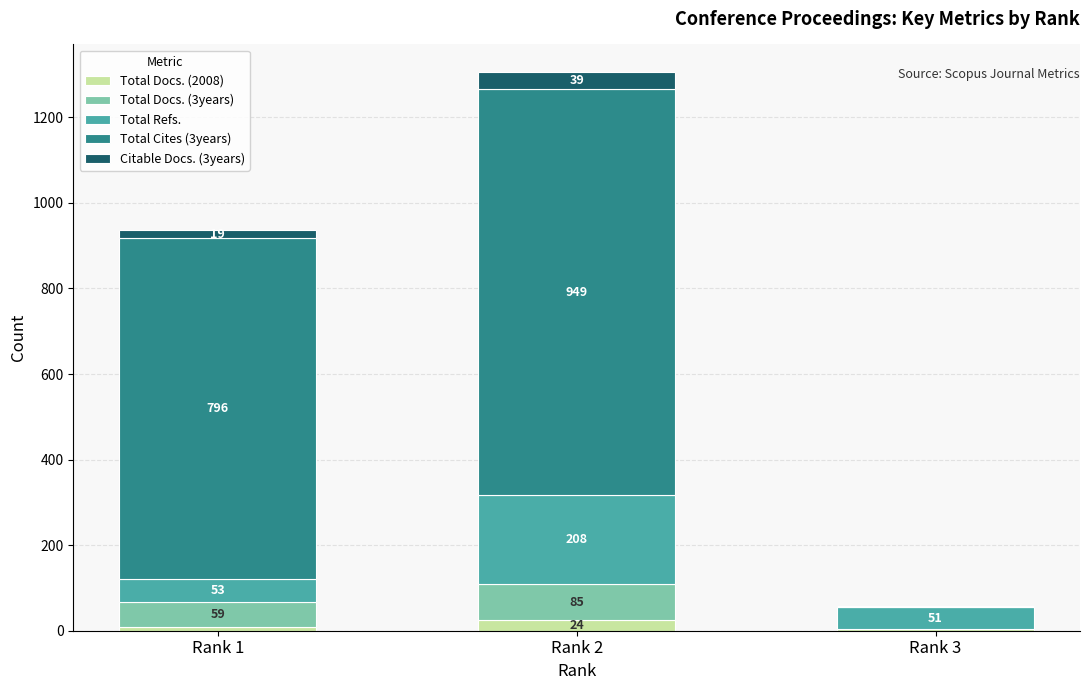

What is the total value across all series at Rank 2?

1305